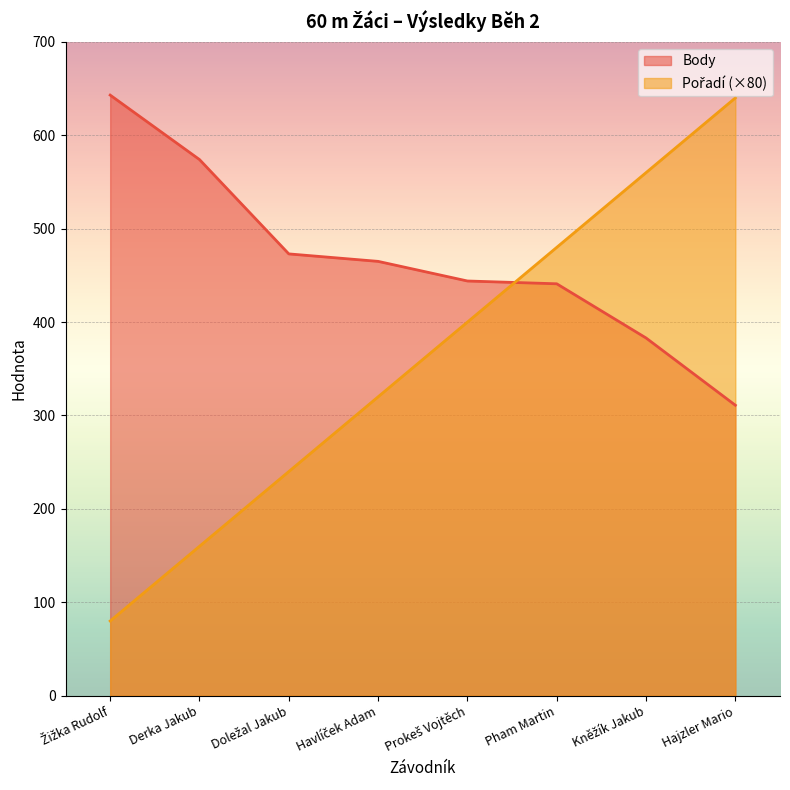

True or false: Body and Pořadí intersect in this chart.

True